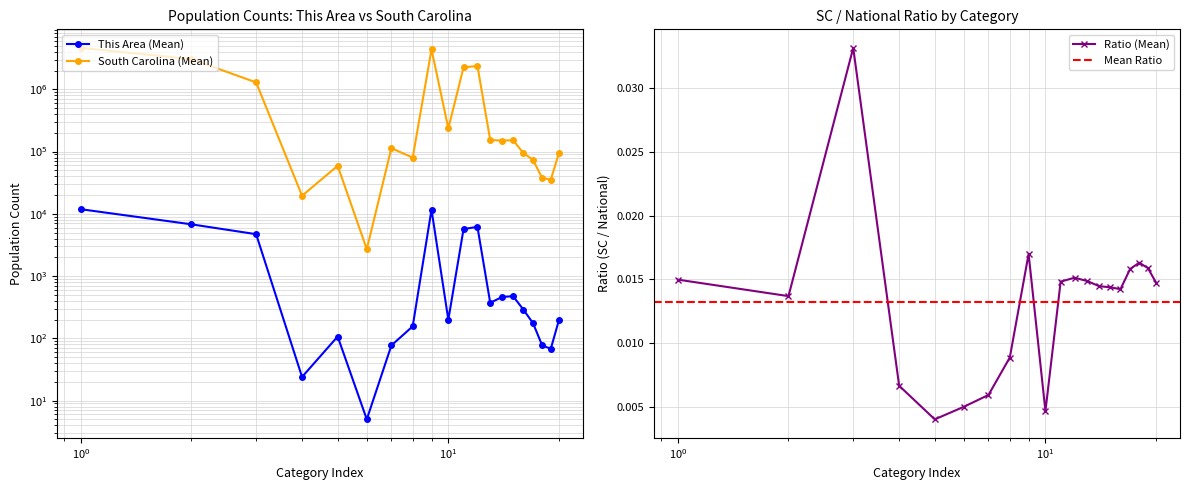

True or false: Ratio (Mean) has more than 2 points higher than both neighbors.

True